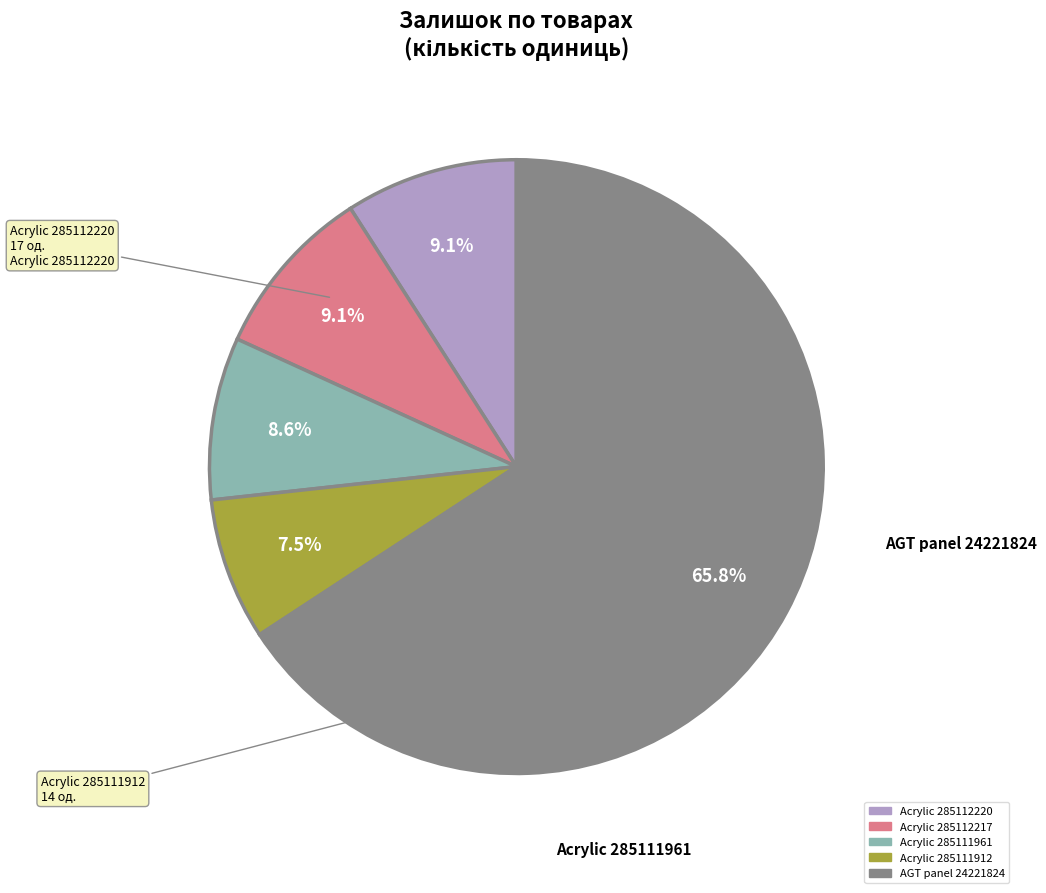

Is there a majority slice in this chart?

Yes